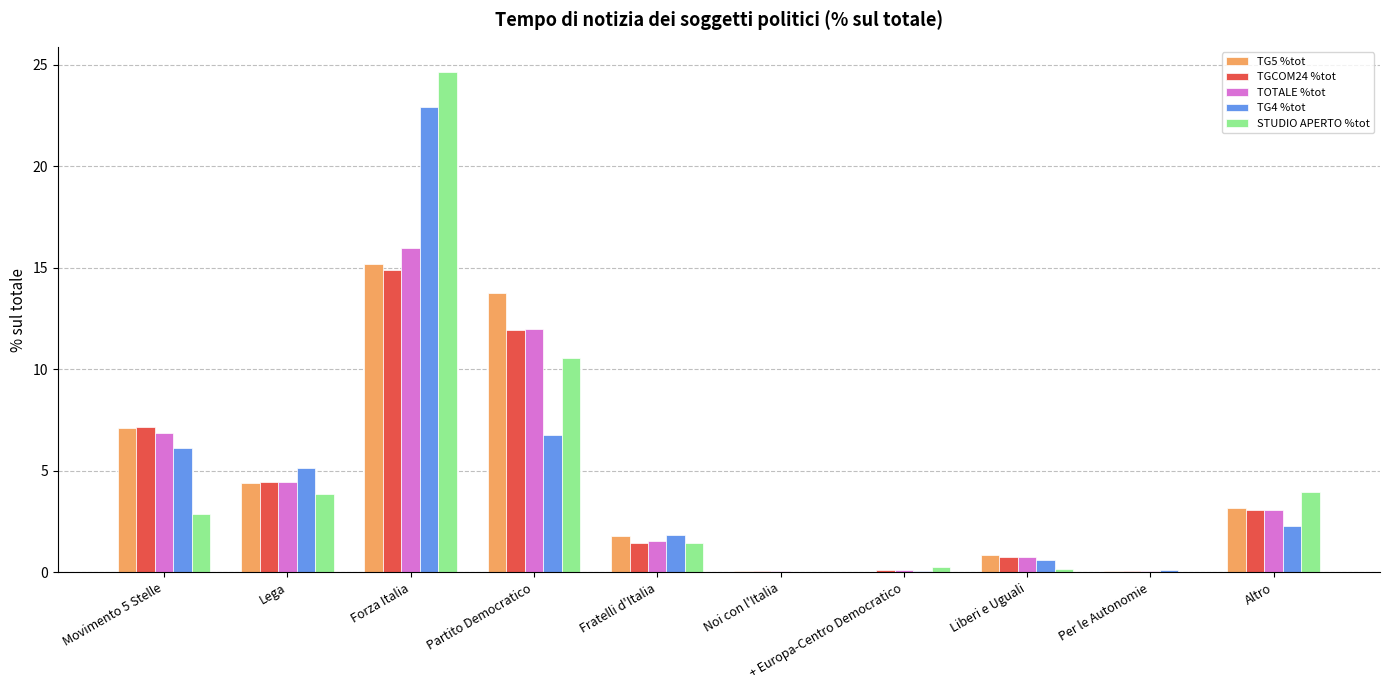

What is the sum of the TG5 %tot values at Partito Democratico and Forza Italia?

28.9